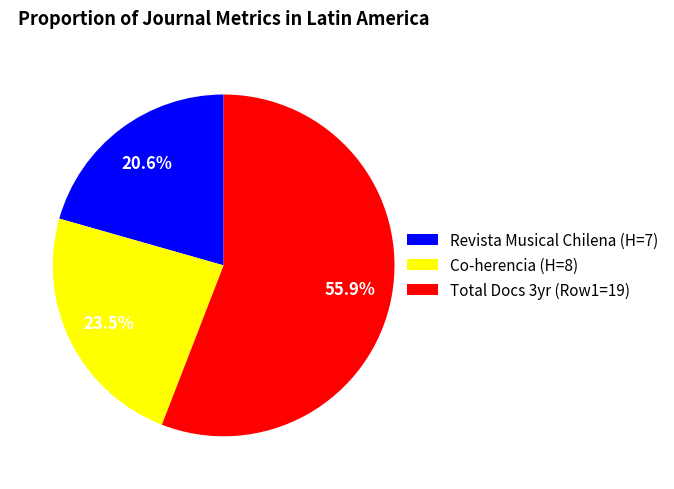

Combined, what portion of the pie is Revista Musical Chilena (H=7) and Total Docs 3yr (Row1=19)?

76.5%